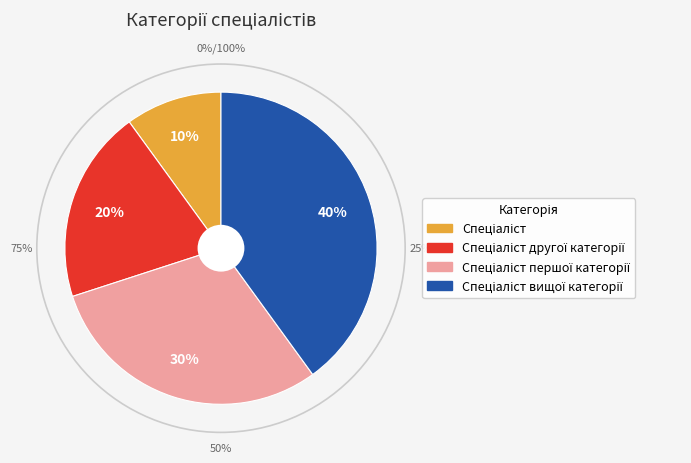

To the nearest percent, what is the average slice percentage?

25%